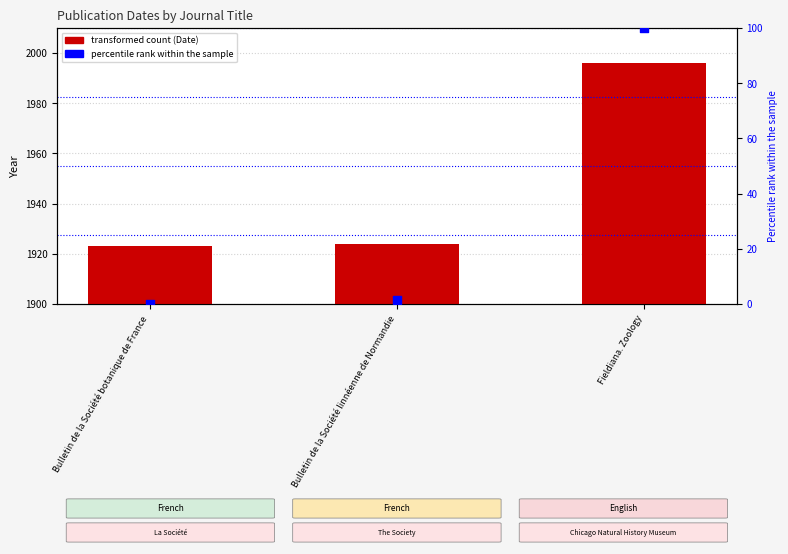

Which series contains the highest Y value?

Date